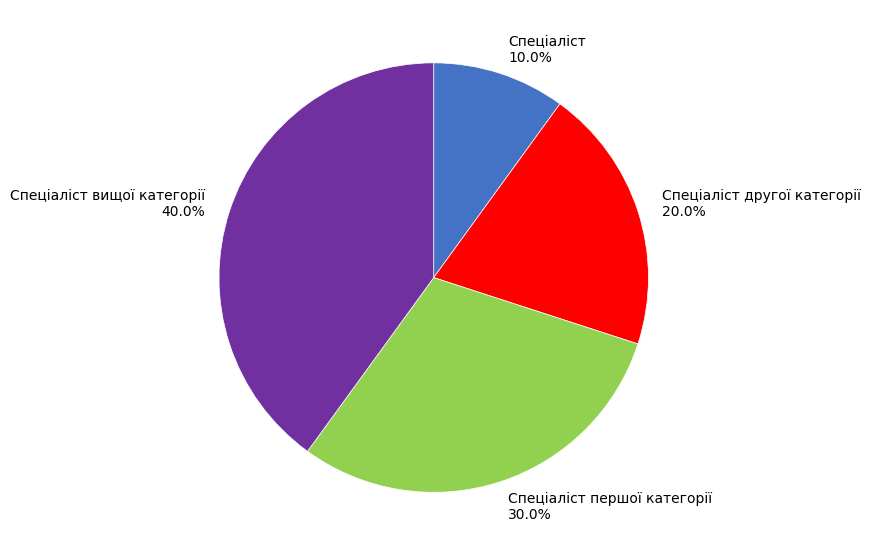

Between Спеціаліст and Спеціаліст другої категорії, which is larger?

Спеціаліст другої категорії